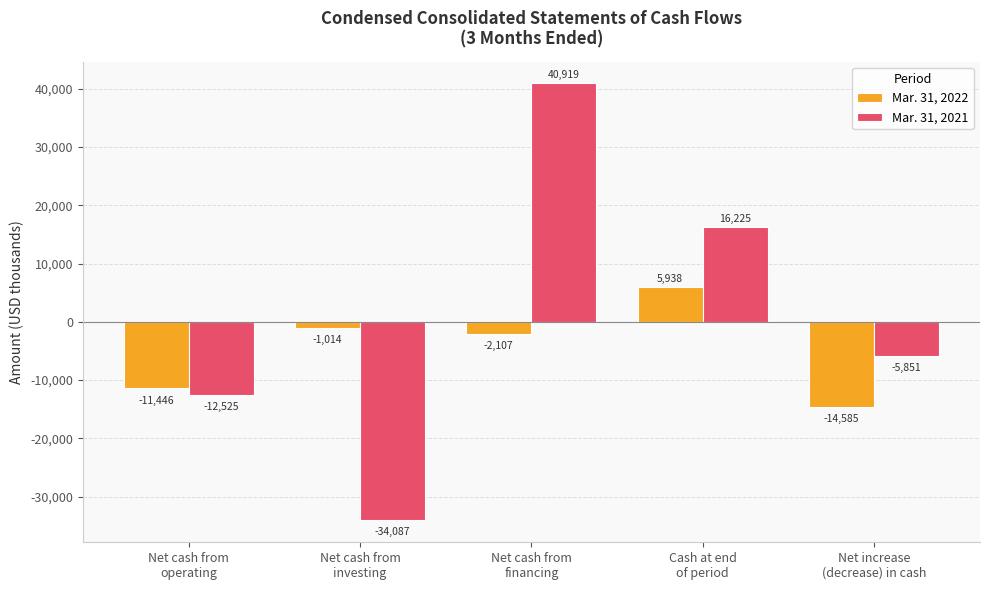

How many negative values does the Mar. 31, 2021 series have?

3